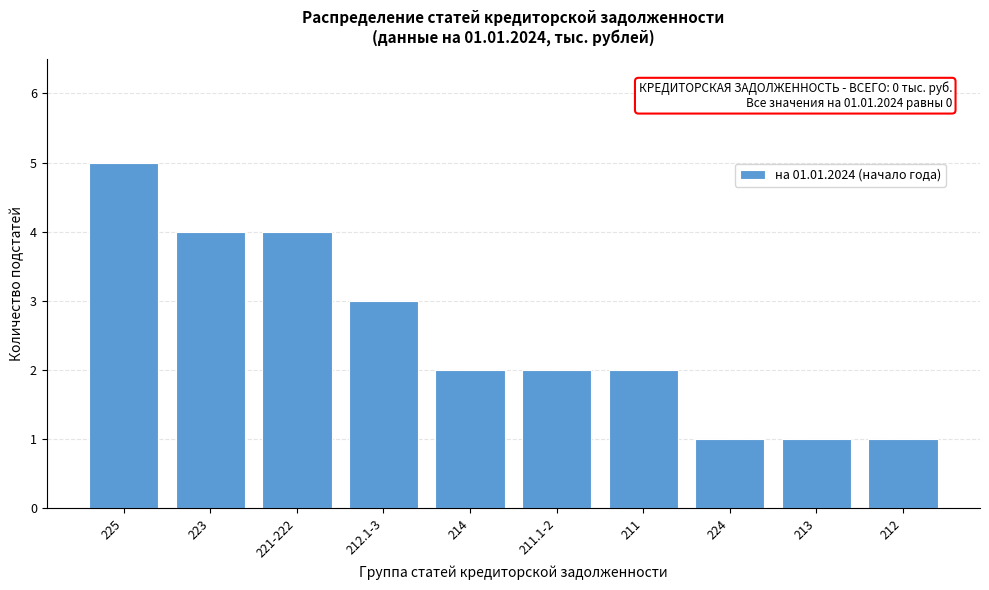

Reading left to right, extract all data points from this chart.

225=5	223=4	221-222=4	212.1-3=3	214=2	211.1-2=2	211=2	224=1	213=1	212=1